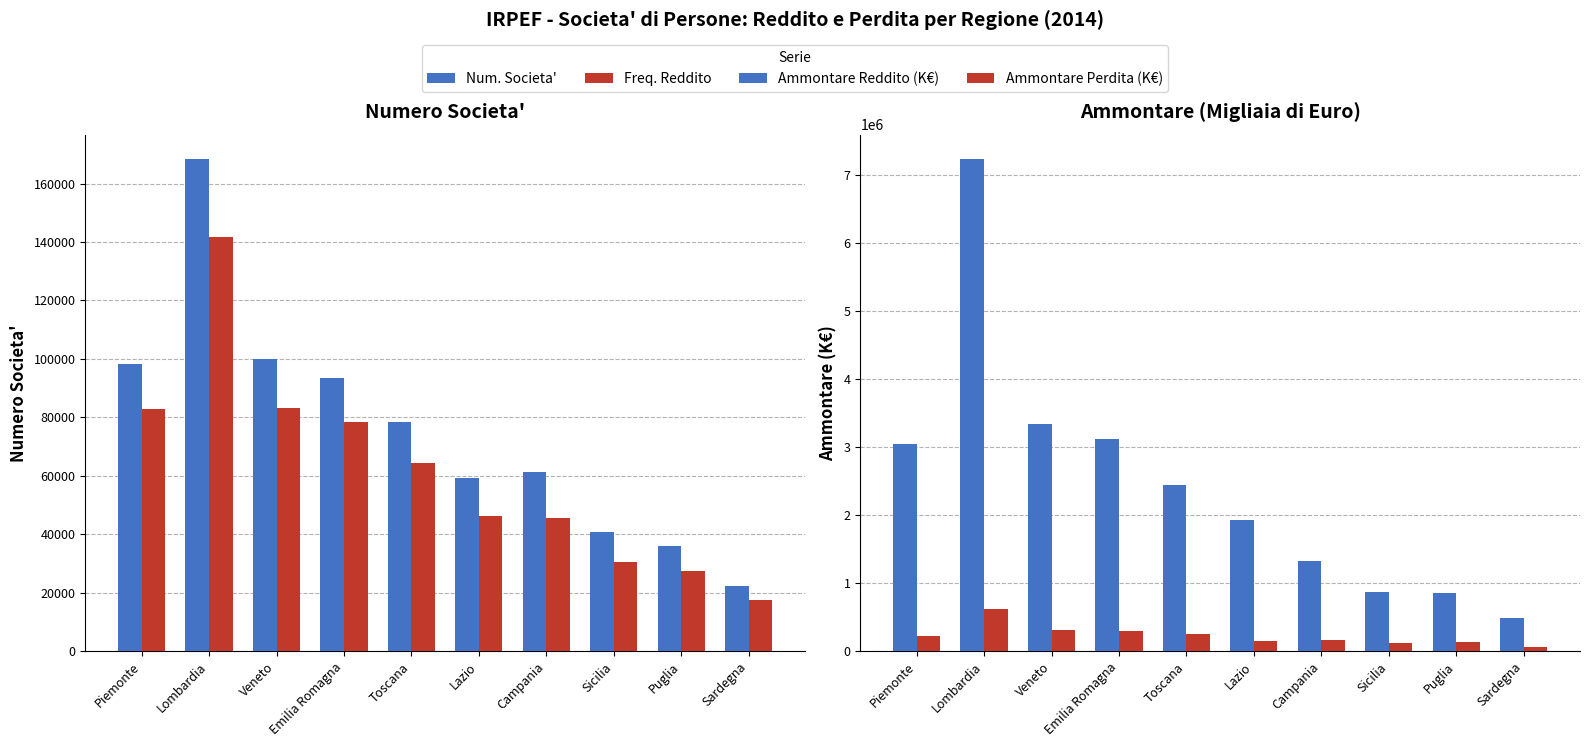

What is the spread (max minus min) of values at Puglia?

822724